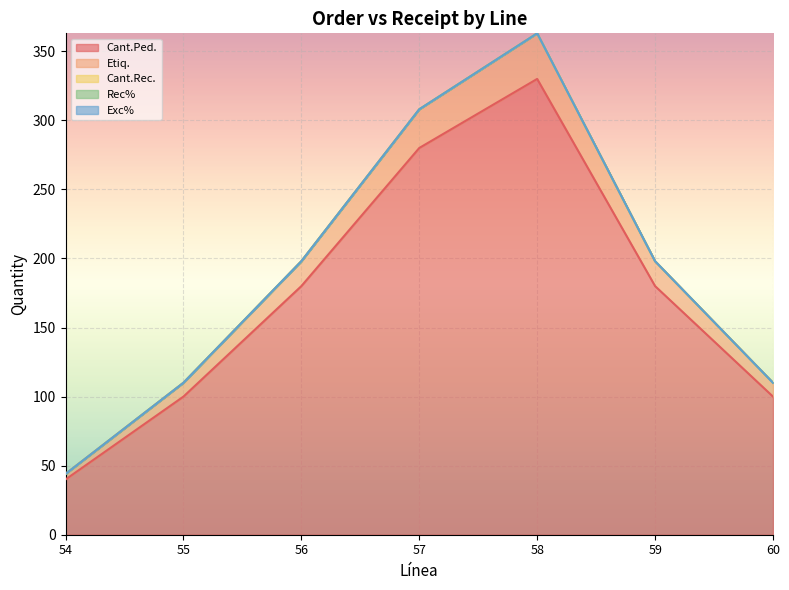

How many data points does each series have?

7